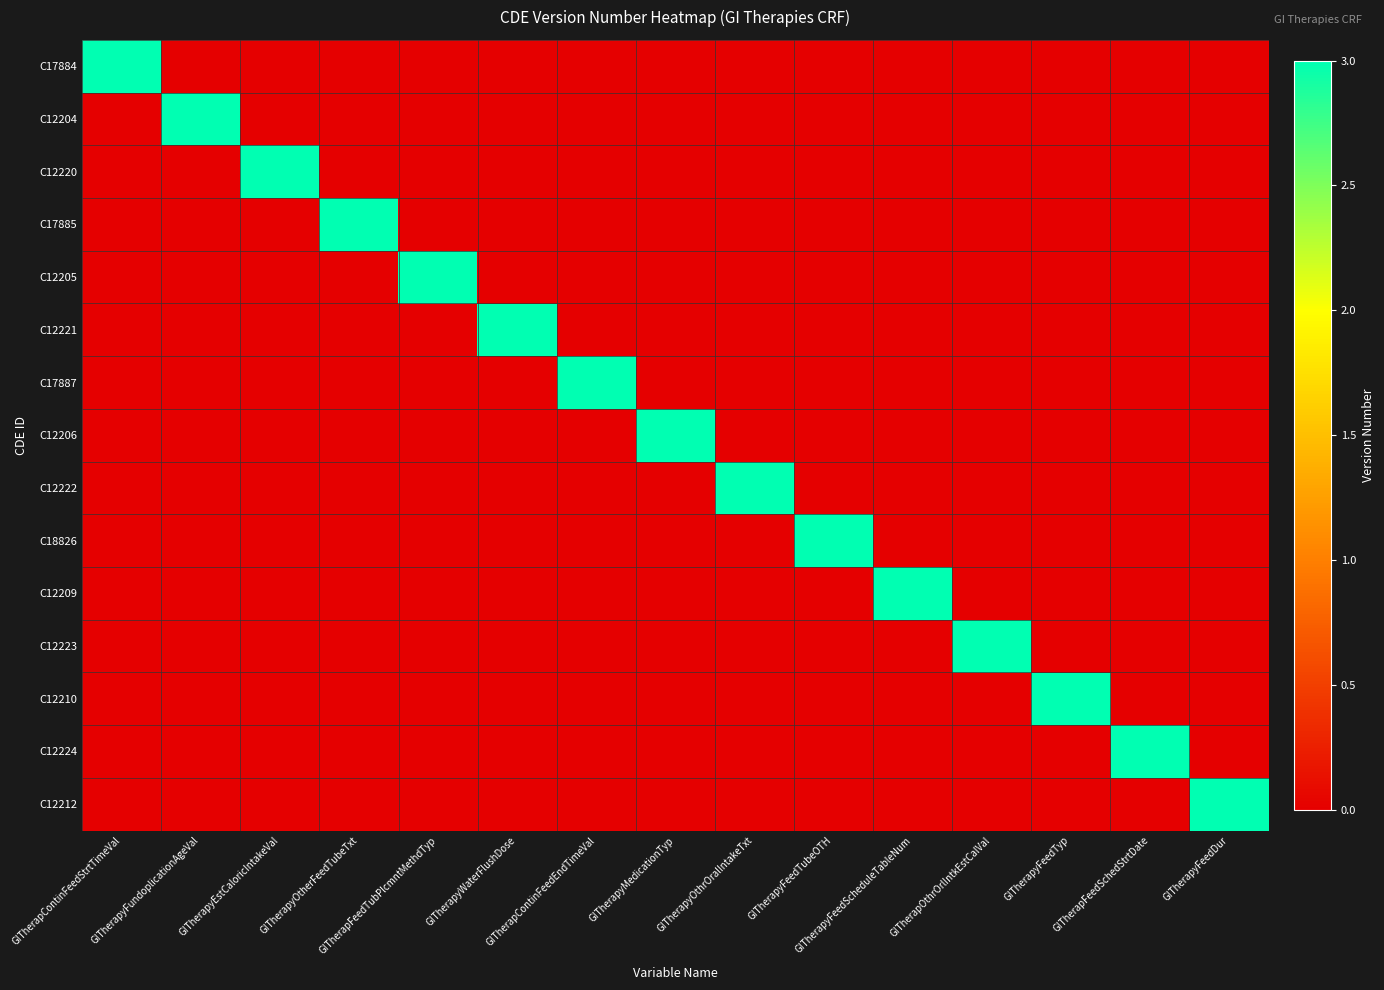

Reading left to right, what are all the values shown in this chart?

C17884: GITherapContinFeedStrtTimeVal=3	GITherapyFundoplicationAgeVal=0	GITherapyEstCaloricIntakeVal=0	GITherapyOtherFeedTubeTxt=0	GITherapFeedTubPlcmntMethdTyp=0	GITherapyWaterFlushDose=0	GITherapContinFeedEndTimeVal=0	GITherapyMedicationTyp=0	GITherapyOthrOralIntakeTxt=0	GITherapyFeedTubeOTH=0	GITherapyFeedScheduleTableNum=0	GITherapOthrOrlIntkEstCalVal=0	GITherapyFeedTyp=0	GITherapFeedSchedStrtDate=0	GITherapyFeedDur=0
C12204: GITherapContinFeedStrtTimeVal=0	GITherapyFundoplicationAgeVal=3	GITherapyEstCaloricIntakeVal=0	GITherapyOtherFeedTubeTxt=0	GITherapFeedTubPlcmntMethdTyp=0	GITherapyWaterFlushDose=0	GITherapContinFeedEndTimeVal=0	GITherapyMedicationTyp=0	GITherapyOthrOralIntakeTxt=0	GITherapyFeedTubeOTH=0	GITherapyFeedScheduleTableNum=0	GITherapOthrOrlIntkEstCalVal=0	GITherapyFeedTyp=0	GITherapFeedSchedStrtDate=0	GITherapyFeedDur=0
C12220: GITherapContinFeedStrtTimeVal=0	GITherapyFundoplicationAgeVal=0	GITherapyEstCaloricIntakeVal=3	GITherapyOtherFeedTubeTxt=0	GITherapFeedTubPlcmntMethdTyp=0	GITherapyWaterFlushDose=0	GITherapContinFeedEndTimeVal=0	GITherapyMedicationTyp=0	GITherapyOthrOralIntakeTxt=0	GITherapyFeedTubeOTH=0	GITherapyFeedScheduleTableNum=0	GITherapOthrOrlIntkEstCalVal=0	GITherapyFeedTyp=0	GITherapFeedSchedStrtDate=0	GITherapyFeedDur=0
C17885: GITherapContinFeedStrtTimeVal=0	GITherapyFundoplicationAgeVal=0	GITherapyEstCaloricIntakeVal=0	GITherapyOtherFeedTubeTxt=3	GITherapFeedTubPlcmntMethdTyp=0	GITherapyWaterFlushDose=0	GITherapContinFeedEndTimeVal=0	GITherapyMedicationTyp=0	GITherapyOthrOralIntakeTxt=0	GITherapyFeedTubeOTH=0	GITherapyFeedScheduleTableNum=0	GITherapOthrOrlIntkEstCalVal=0	GITherapyFeedTyp=0	GITherapFeedSchedStrtDate=0	GITherapyFeedDur=0
C12205: GITherapContinFeedStrtTimeVal=0	GITherapyFundoplicationAgeVal=0	GITherapyEstCaloricIntakeVal=0	GITherapyOtherFeedTubeTxt=0	GITherapFeedTubPlcmntMethdTyp=3	GITherapyWaterFlushDose=0	GITherapContinFeedEndTimeVal=0	GITherapyMedicationTyp=0	GITherapyOthrOralIntakeTxt=0	GITherapyFeedTubeOTH=0	GITherapyFeedScheduleTableNum=0	GITherapOthrOrlIntkEstCalVal=0	GITherapyFeedTyp=0	GITherapFeedSchedStrtDate=0	GITherapyFeedDur=0
C12221: GITherapContinFeedStrtTimeVal=0	GITherapyFundoplicationAgeVal=0	GITherapyEstCaloricIntakeVal=0	GITherapyOtherFeedTubeTxt=0	GITherapFeedTubPlcmntMethdTyp=0	GITherapyWaterFlushDose=3	GITherapContinFeedEndTimeVal=0	GITherapyMedicationTyp=0	GITherapyOthrOralIntakeTxt=0	GITherapyFeedTubeOTH=0	GITherapyFeedScheduleTableNum=0	GITherapOthrOrlIntkEstCalVal=0	GITherapyFeedTyp=0	GITherapFeedSchedStrtDate=0	GITherapyFeedDur=0
C17887: GITherapContinFeedStrtTimeVal=0	GITherapyFundoplicationAgeVal=0	GITherapyEstCaloricIntakeVal=0	GITherapyOtherFeedTubeTxt=0	GITherapFeedTubPlcmntMethdTyp=0	GITherapyWaterFlushDose=0	GITherapContinFeedEndTimeVal=3	GITherapyMedicationTyp=0	GITherapyOthrOralIntakeTxt=0	GITherapyFeedTubeOTH=0	GITherapyFeedScheduleTableNum=0	GITherapOthrOrlIntkEstCalVal=0	GITherapyFeedTyp=0	GITherapFeedSchedStrtDate=0	GITherapyFeedDur=0
C12206: GITherapContinFeedStrtTimeVal=0	GITherapyFundoplicationAgeVal=0	GITherapyEstCaloricIntakeVal=0	GITherapyOtherFeedTubeTxt=0	GITherapFeedTubPlcmntMethdTyp=0	GITherapyWaterFlushDose=0	GITherapContinFeedEndTimeVal=0	GITherapyMedicationTyp=3	GITherapyOthrOralIntakeTxt=0	GITherapyFeedTubeOTH=0	GITherapyFeedScheduleTableNum=0	GITherapOthrOrlIntkEstCalVal=0	GITherapyFeedTyp=0	GITherapFeedSchedStrtDate=0	GITherapyFeedDur=0
C12222: GITherapContinFeedStrtTimeVal=0	GITherapyFundoplicationAgeVal=0	GITherapyEstCaloricIntakeVal=0	GITherapyOtherFeedTubeTxt=0	GITherapFeedTubPlcmntMethdTyp=0	GITherapyWaterFlushDose=0	GITherapContinFeedEndTimeVal=0	GITherapyMedicationTyp=0	GITherapyOthrOralIntakeTxt=3	GITherapyFeedTubeOTH=0	GITherapyFeedScheduleTableNum=0	GITherapOthrOrlIntkEstCalVal=0	GITherapyFeedTyp=0	GITherapFeedSchedStrtDate=0	GITherapyFeedDur=0
C18826: GITherapContinFeedStrtTimeVal=0	GITherapyFundoplicationAgeVal=0	GITherapyEstCaloricIntakeVal=0	GITherapyOtherFeedTubeTxt=0	GITherapFeedTubPlcmntMethdTyp=0	GITherapyWaterFlushDose=0	GITherapContinFeedEndTimeVal=0	GITherapyMedicationTyp=0	GITherapyOthrOralIntakeTxt=0	GITherapyFeedTubeOTH=3	GITherapyFeedScheduleTableNum=0	GITherapOthrOrlIntkEstCalVal=0	GITherapyFeedTyp=0	GITherapFeedSchedStrtDate=0	GITherapyFeedDur=0
C12209: GITherapContinFeedStrtTimeVal=0	GITherapyFundoplicationAgeVal=0	GITherapyEstCaloricIntakeVal=0	GITherapyOtherFeedTubeTxt=0	GITherapFeedTubPlcmntMethdTyp=0	GITherapyWaterFlushDose=0	GITherapContinFeedEndTimeVal=0	GITherapyMedicationTyp=0	GITherapyOthrOralIntakeTxt=0	GITherapyFeedTubeOTH=0	GITherapyFeedScheduleTableNum=3	GITherapOthrOrlIntkEstCalVal=0	GITherapyFeedTyp=0	GITherapFeedSchedStrtDate=0	GITherapyFeedDur=0
C12223: GITherapContinFeedStrtTimeVal=0	GITherapyFundoplicationAgeVal=0	GITherapyEstCaloricIntakeVal=0	GITherapyOtherFeedTubeTxt=0	GITherapFeedTubPlcmntMethdTyp=0	GITherapyWaterFlushDose=0	GITherapContinFeedEndTimeVal=0	GITherapyMedicationTyp=0	GITherapyOthrOralIntakeTxt=0	GITherapyFeedTubeOTH=0	GITherapyFeedScheduleTableNum=0	GITherapOthrOrlIntkEstCalVal=3	GITherapyFeedTyp=0	GITherapFeedSchedStrtDate=0	GITherapyFeedDur=0
C12210: GITherapContinFeedStrtTimeVal=0	GITherapyFundoplicationAgeVal=0	GITherapyEstCaloricIntakeVal=0	GITherapyOtherFeedTubeTxt=0	GITherapFeedTubPlcmntMethdTyp=0	GITherapyWaterFlushDose=0	GITherapContinFeedEndTimeVal=0	GITherapyMedicationTyp=0	GITherapyOthrOralIntakeTxt=0	GITherapyFeedTubeOTH=0	GITherapyFeedScheduleTableNum=0	GITherapOthrOrlIntkEstCalVal=0	GITherapyFeedTyp=3	GITherapFeedSchedStrtDate=0	GITherapyFeedDur=0
C12224: GITherapContinFeedStrtTimeVal=0	GITherapyFundoplicationAgeVal=0	GITherapyEstCaloricIntakeVal=0	GITherapyOtherFeedTubeTxt=0	GITherapFeedTubPlcmntMethdTyp=0	GITherapyWaterFlushDose=0	GITherapContinFeedEndTimeVal=0	GITherapyMedicationTyp=0	GITherapyOthrOralIntakeTxt=0	GITherapyFeedTubeOTH=0	GITherapyFeedScheduleTableNum=0	GITherapOthrOrlIntkEstCalVal=0	GITherapyFeedTyp=0	GITherapFeedSchedStrtDate=3	GITherapyFeedDur=0
C12212: GITherapContinFeedStrtTimeVal=0	GITherapyFundoplicationAgeVal=0	GITherapyEstCaloricIntakeVal=0	GITherapyOtherFeedTubeTxt=0	GITherapFeedTubPlcmntMethdTyp=0	GITherapyWaterFlushDose=0	GITherapContinFeedEndTimeVal=0	GITherapyMedicationTyp=0	GITherapyOthrOralIntakeTxt=0	GITherapyFeedTubeOTH=0	GITherapyFeedScheduleTableNum=0	GITherapOthrOrlIntkEstCalVal=0	GITherapyFeedTyp=0	GITherapFeedSchedStrtDate=0	GITherapyFeedDur=3